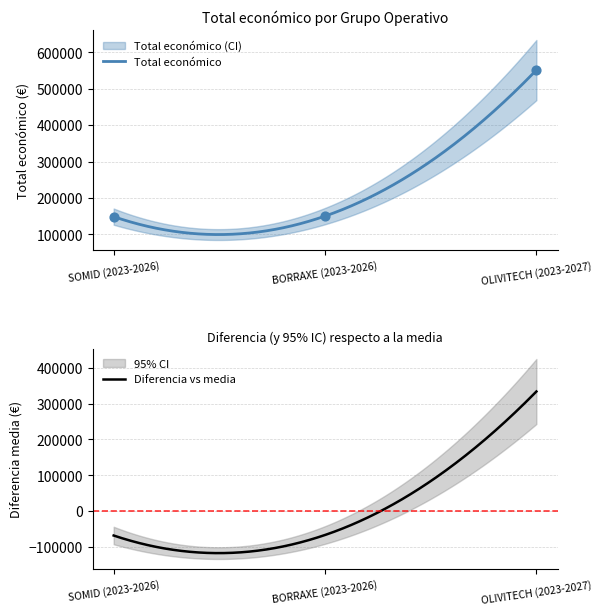

Between OLIVITECH (2023-2027) and BORRAXE (2023-2026), which is larger?

OLIVITECH (2023-2027)